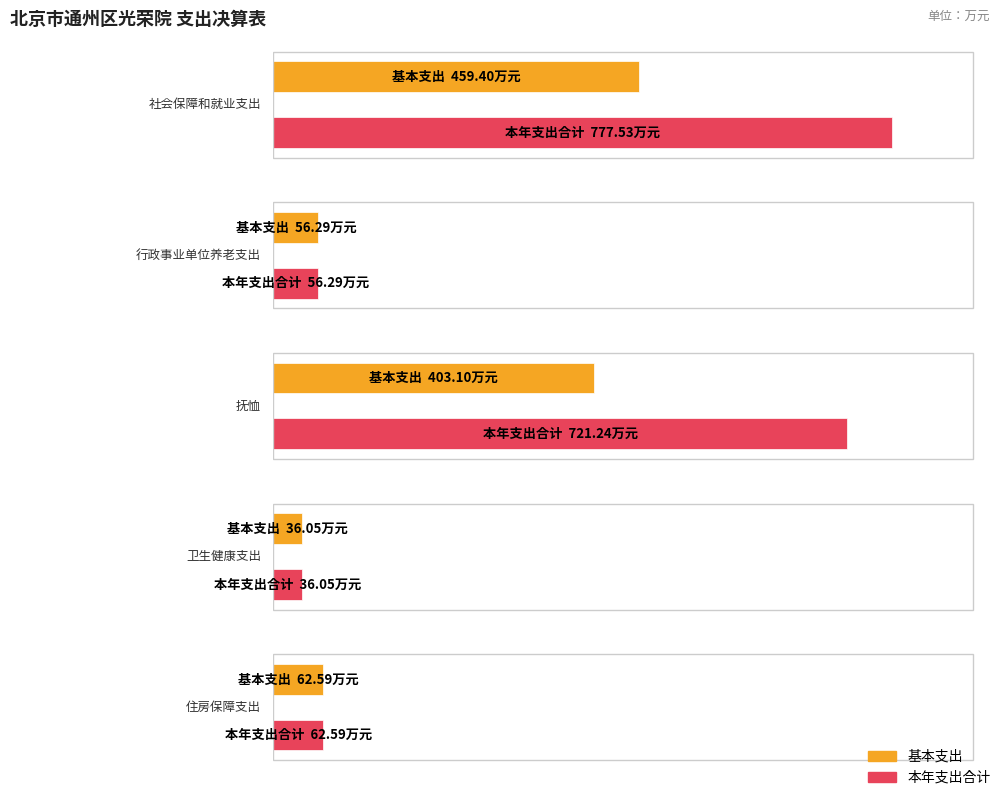

What is the value of the 本年支出合计 bar at the 4th from the left?

36.0